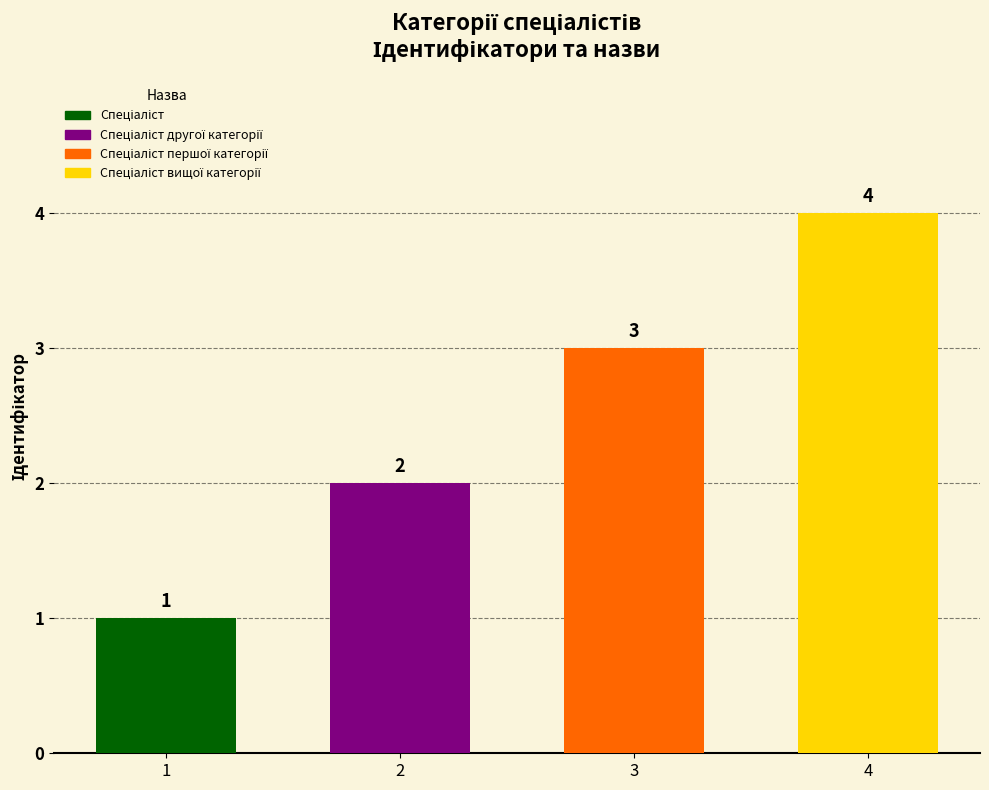

The value at 4 is 4. True or false?

True